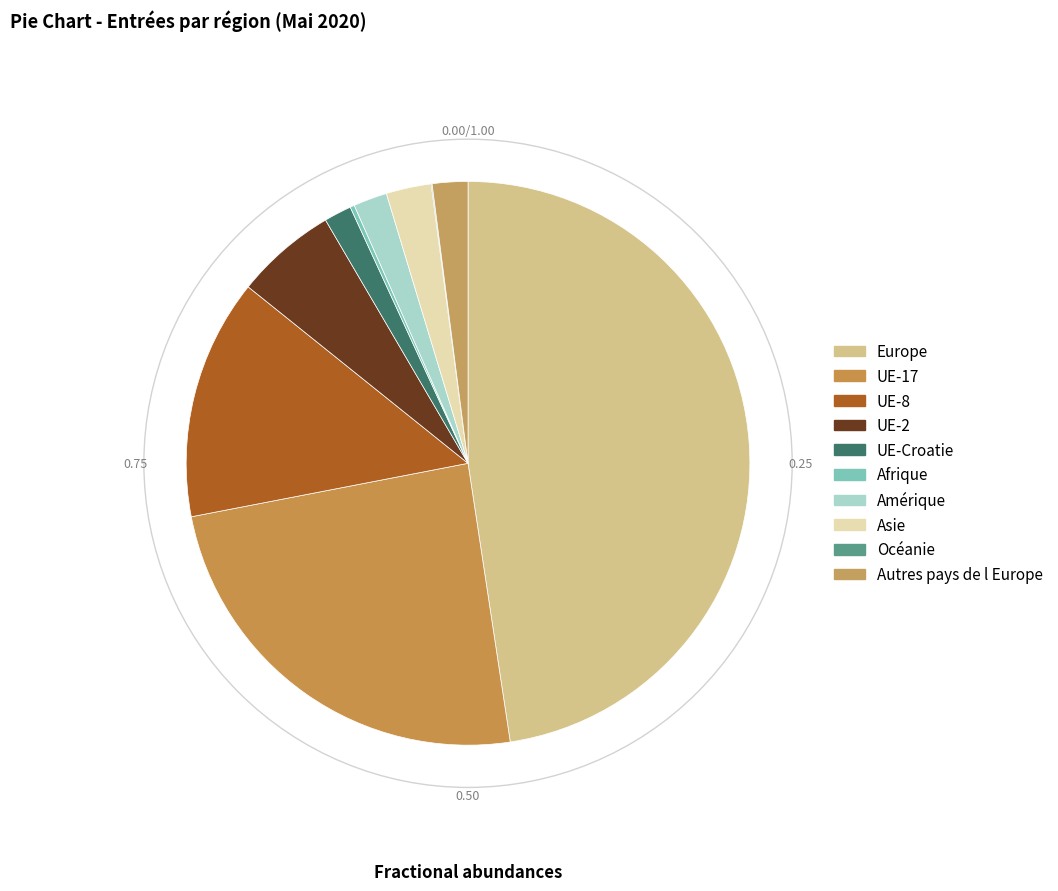

How many segments does this pie chart have?

10